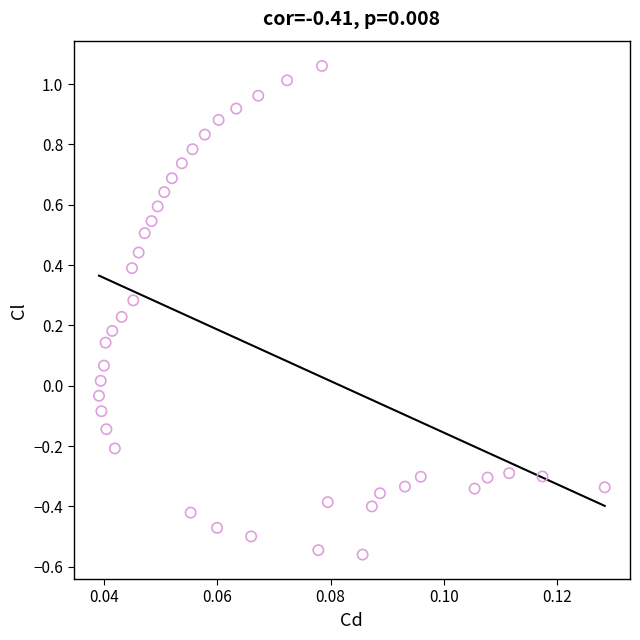

What is the range of Y values (max minus min)?

1.6